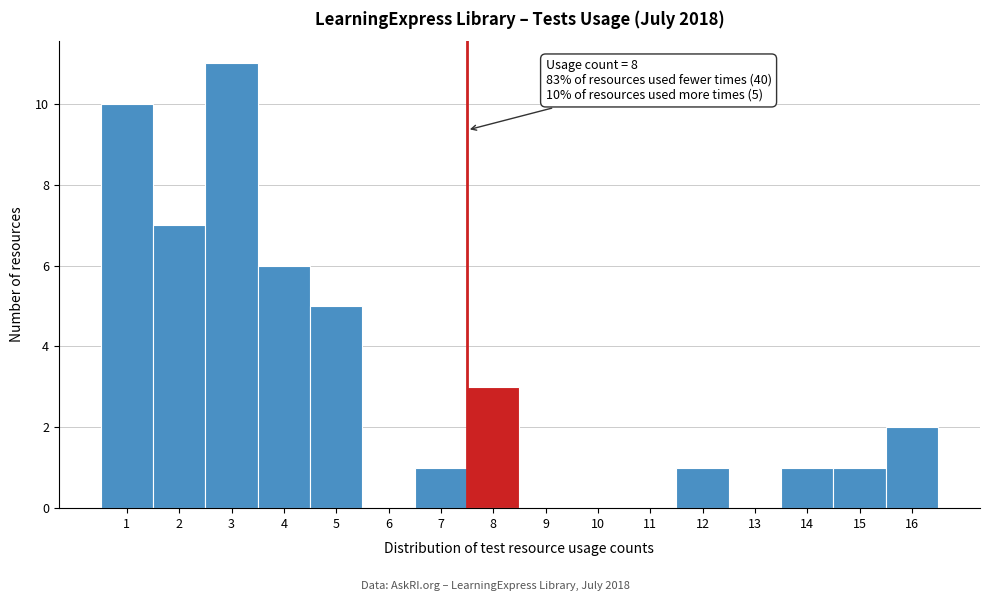

Reading left to right, transcribe all the data shown in this chart.

1=10	2=7	3=11	4=6	5=5	6=0	7=1	8=3	9=0	10=0	11=0	12=1	13=0	14=1	15=1	16=2